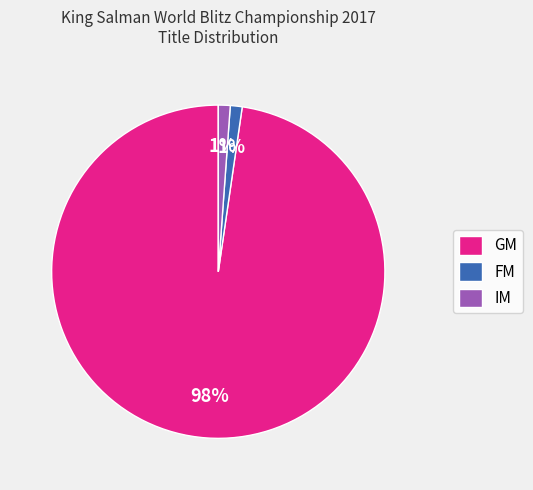

Is FM the majority of the pie?

No